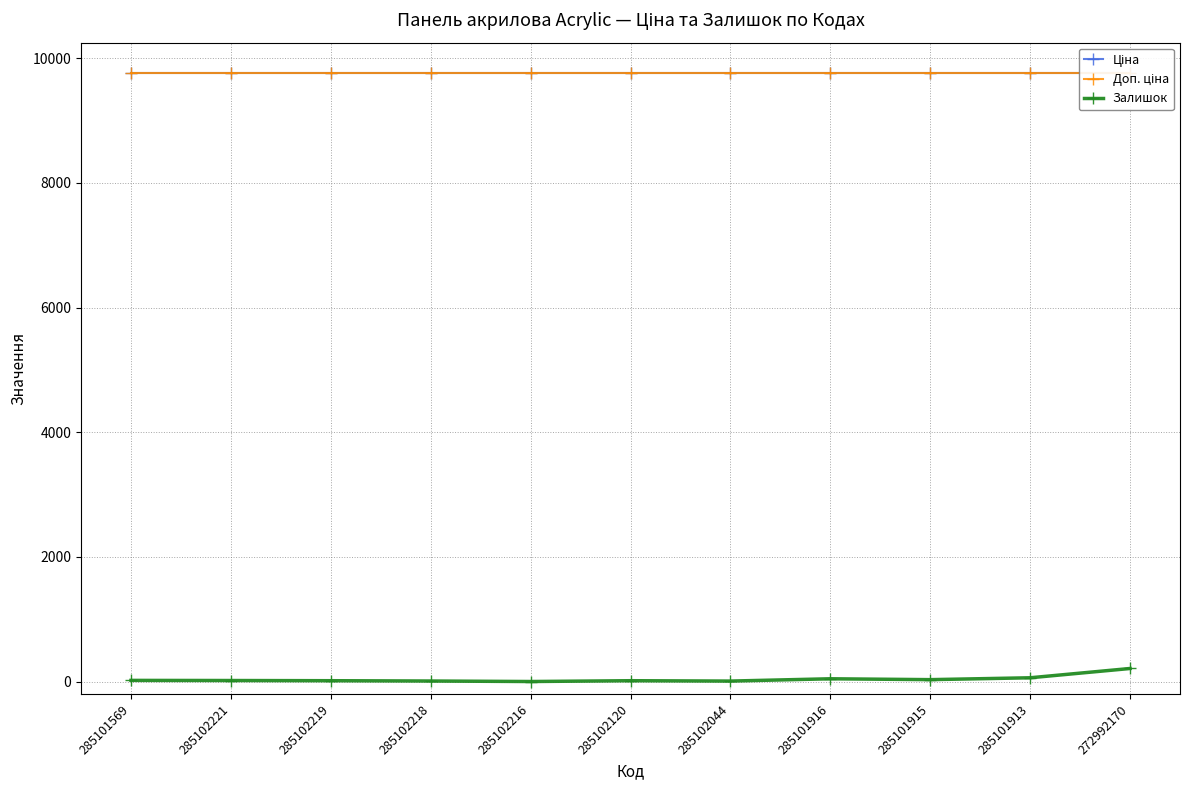

Count the number of categories in the chart.

11